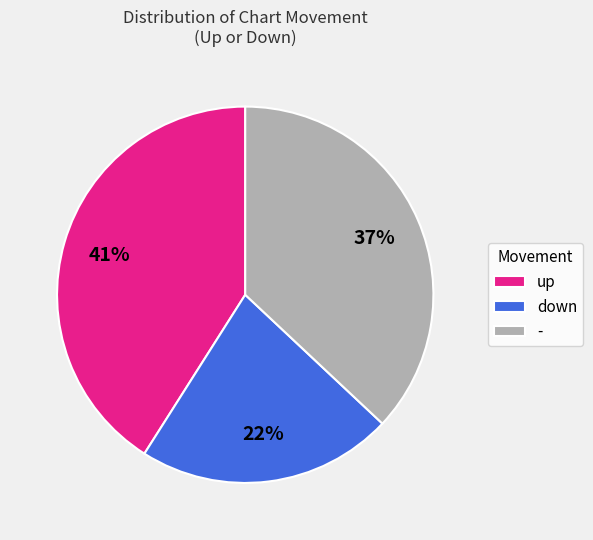

Approximately how many times larger is the value at up compared to -?

1.1